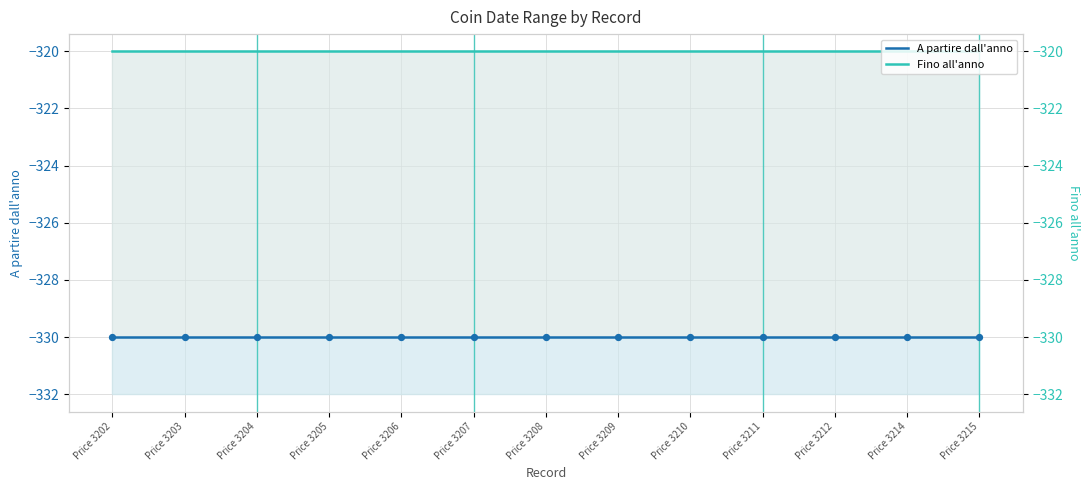

Which series has the widest spread of Y values?

A partire dall'anno